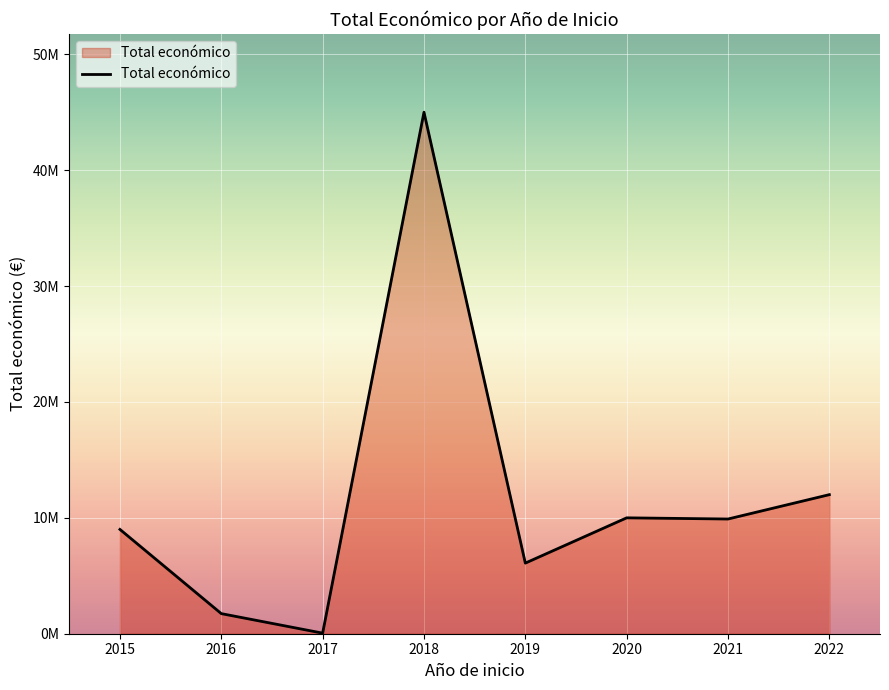

Does the chart display data point markers on the line(s)?

No